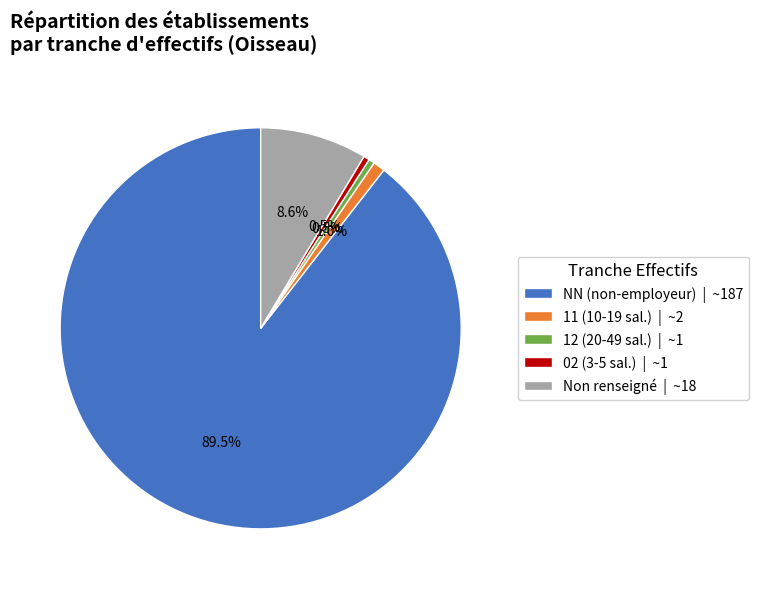

Is there a majority slice in this chart?

Yes